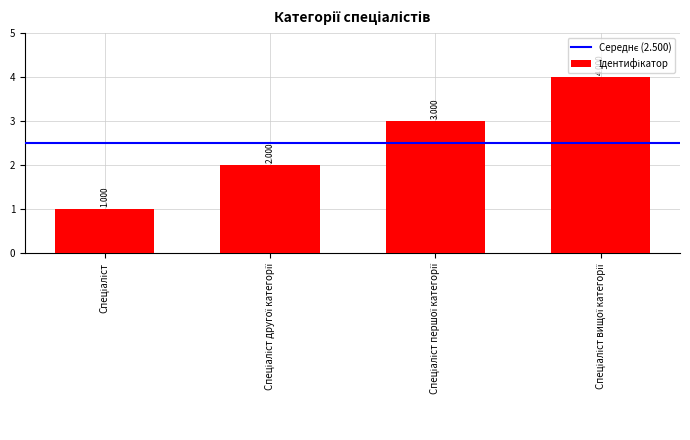

Which has a higher value, Спеціаліст першої категорії or Спеціаліст?

Спеціаліст першої категорії